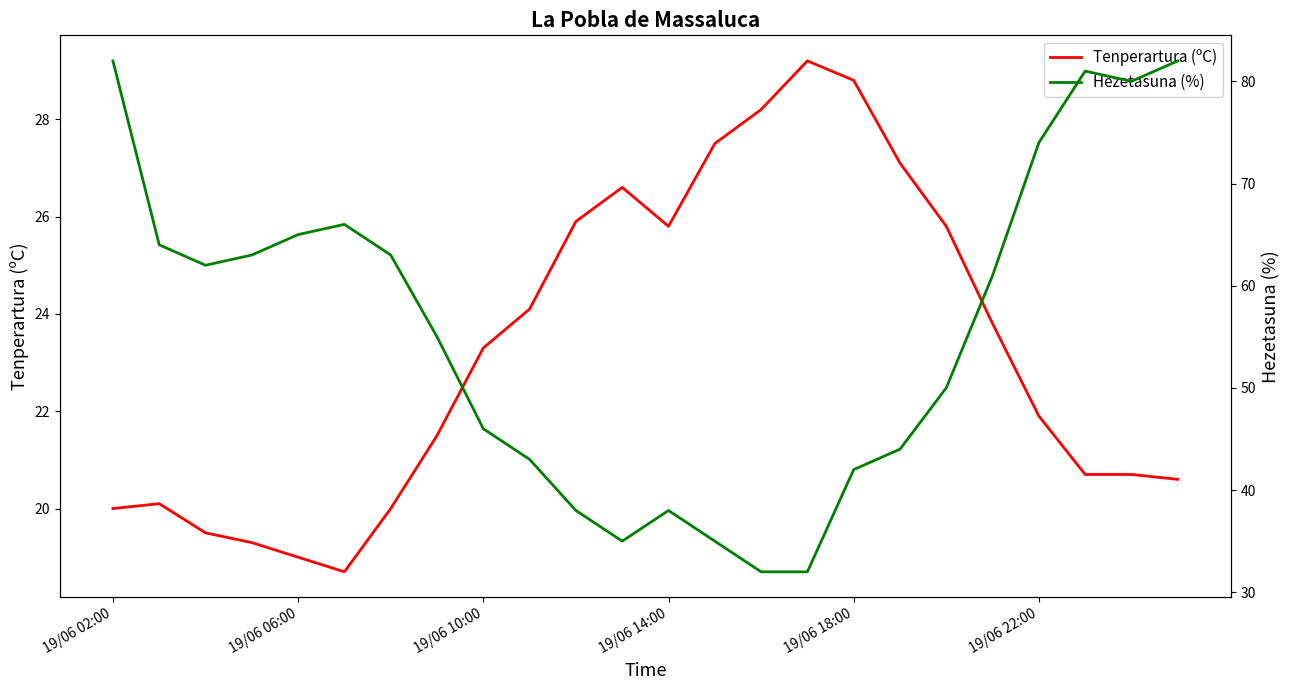

The Tenperartura (ºC) series shows 23.3 at 19/06 10:00. True or false?

True